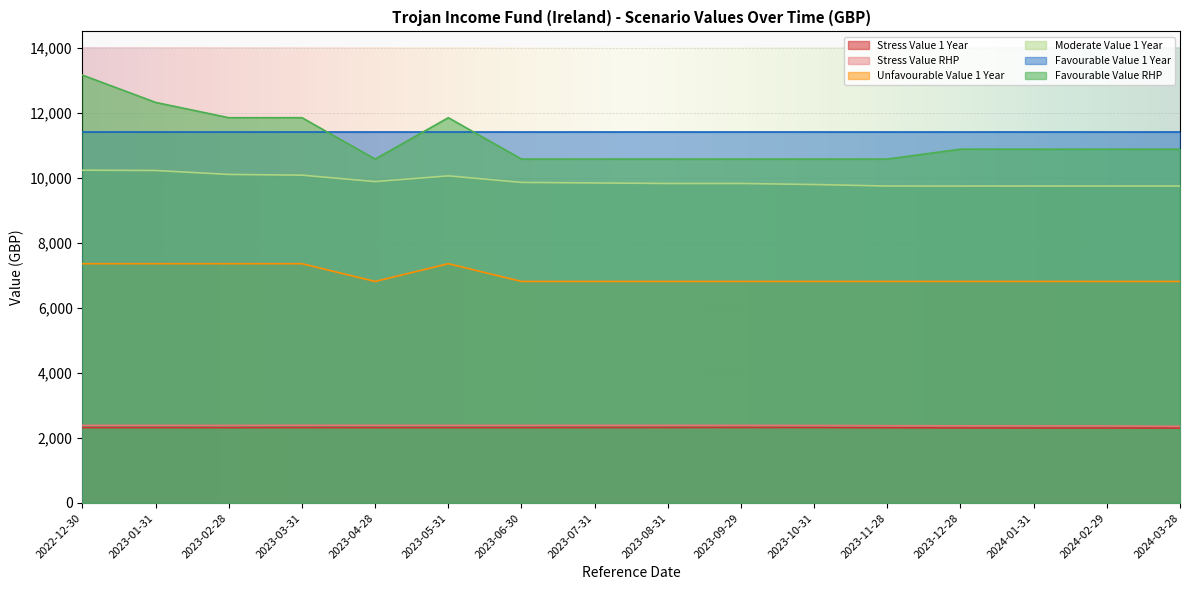

What is the total value across all series at 2023-08-31?

43339.9